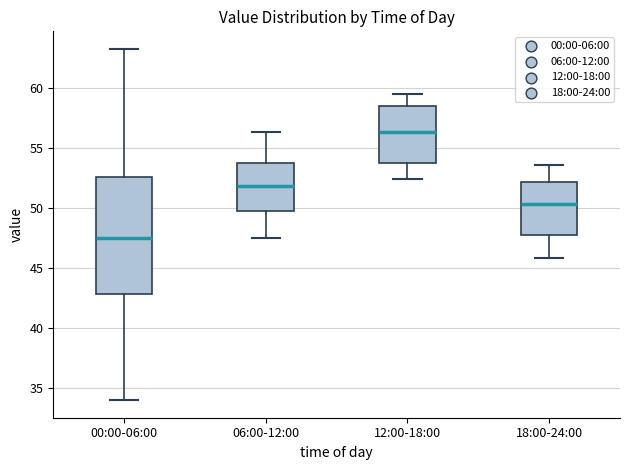

Reading left to right, read every box against the y-axis: the position of its median line, the range the box covers, and the ends of its whiskers. The values are not printed on the chart, so give them approximately, as read against the axis.

00:00-06:00: median 47.5, box 43.0 to 52.5, whiskers 34.0 to 63.0
06:00-12:00: median 52.0, box 50.0 to 53.5, whiskers 47.5 to 56.5
12:00-18:00: median 56.5, box 54.0 to 58.5, whiskers 52.5 to 59.5
18:00-24:00: median 50.5, box 48.0 to 52.0, whiskers 46.0 to 53.5